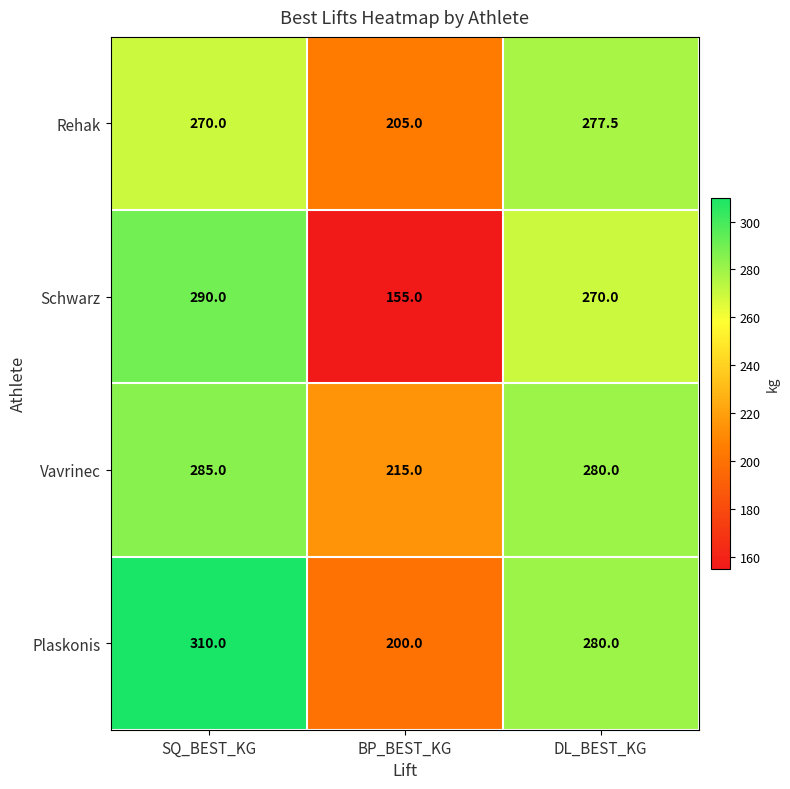

The value of Schwarz at BP_BEST_KG is 39.9. True or false?

False